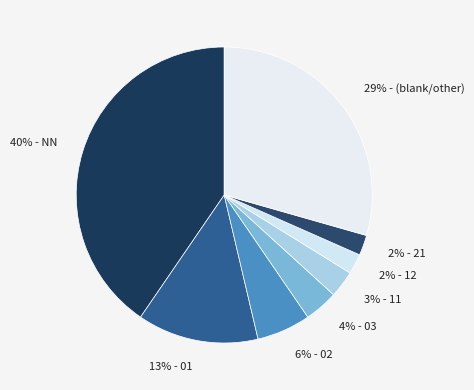

Is there a majority slice in this chart?

No